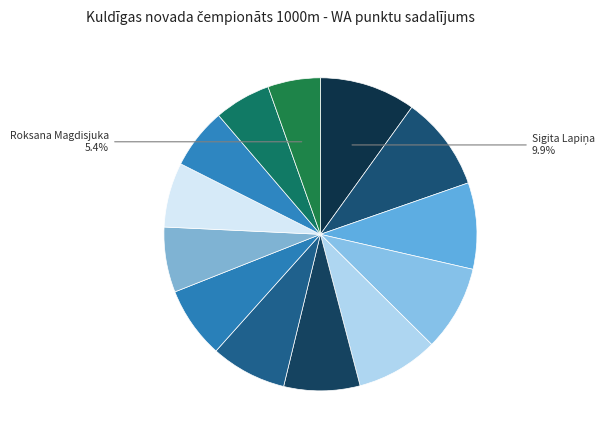

Is there any slice that represents more than half of the pie?

No